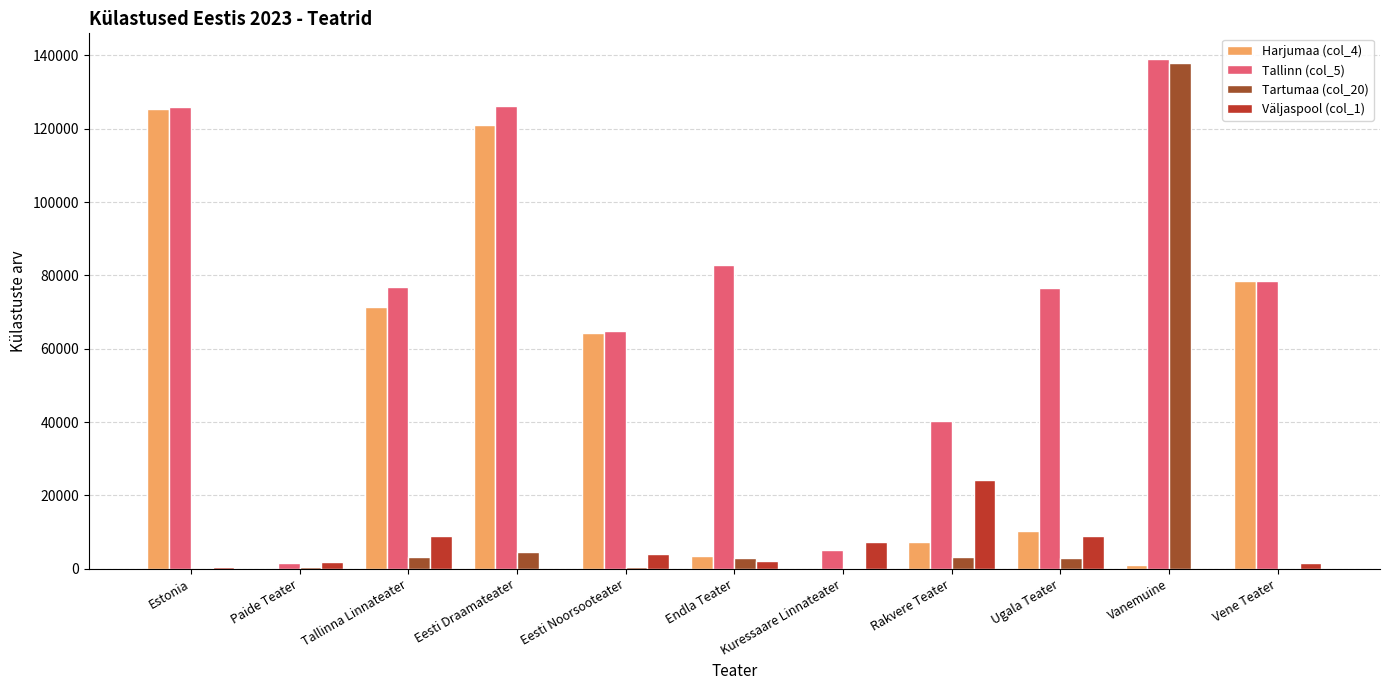

Is it true that Harjumaa (col_4) equals 2376 at Rakvere Teater?

False